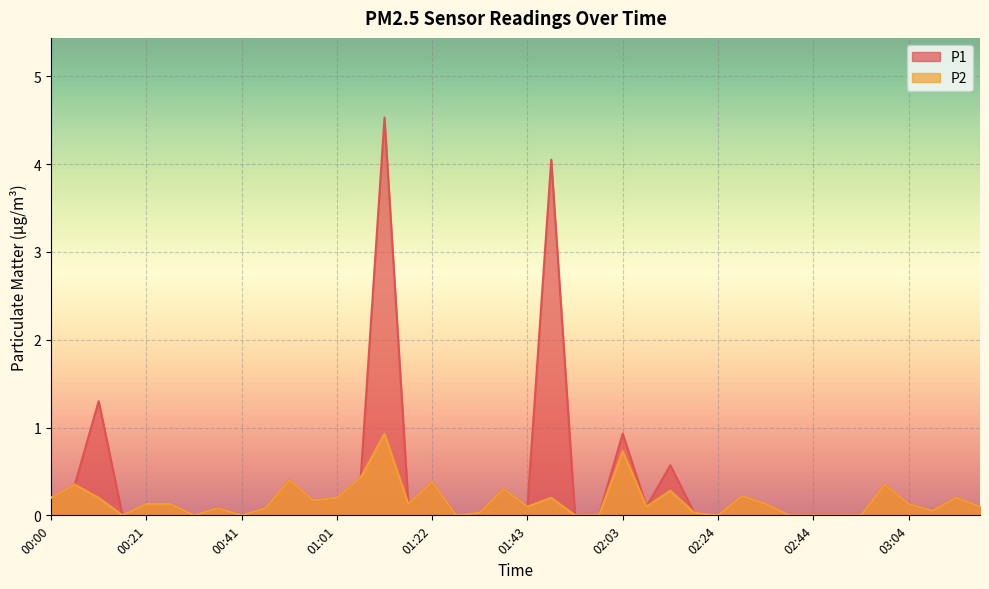

What is the label of the 10th point from the right?

02:34